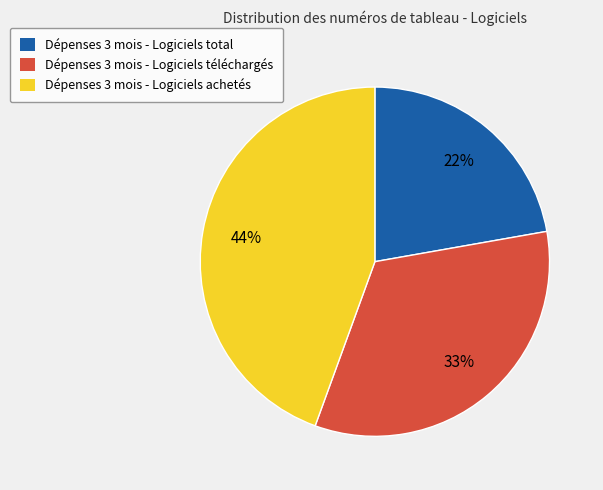

Is it true that Dépenses 3 mois - Logiciels téléchargés is 33% of the pie?

True